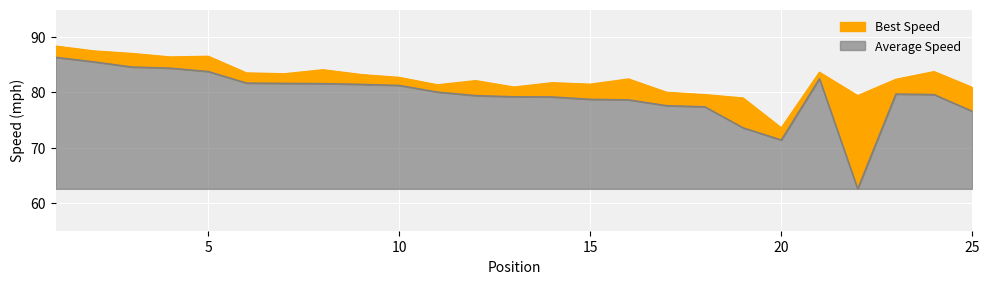

How many interior local valleys does the Best Speed series have?

7